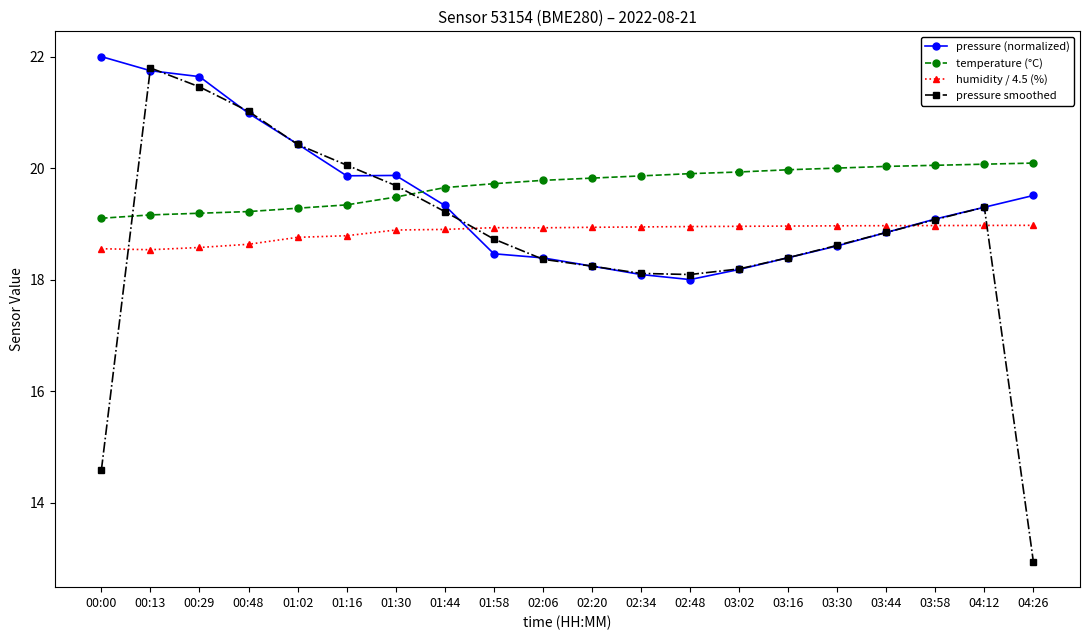

At 01:30, list the series in order from smallest to largest.

humidity / 4.5 (%), temperature (°C), pressure smoothed, pressure (normalized)